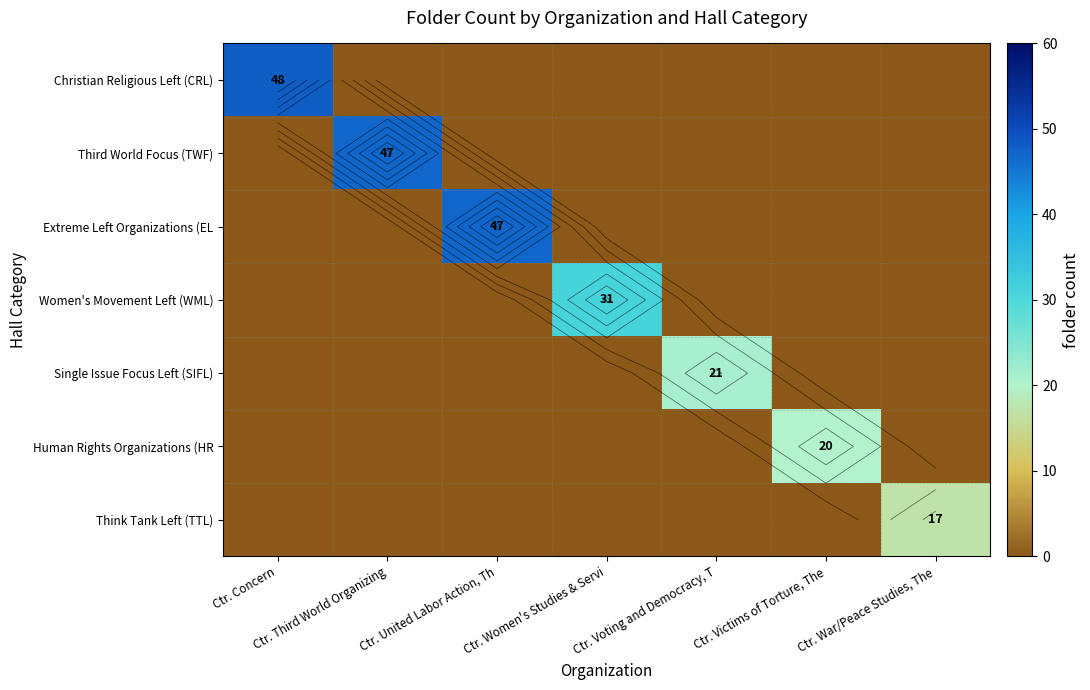

Read the Extreme Left Organizations (EL value at Ctr. United Labor Action, Th.

47